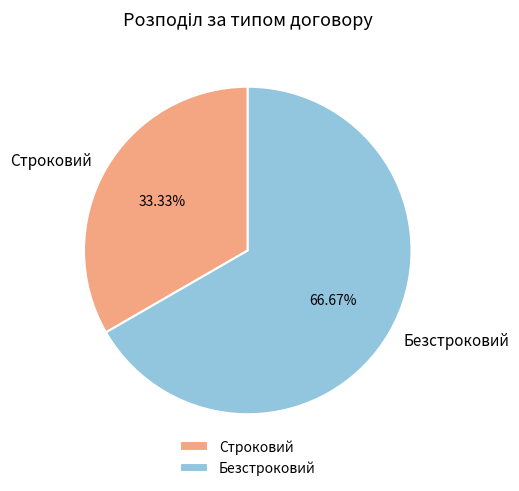

Which slice is the largest?

Безстроковий